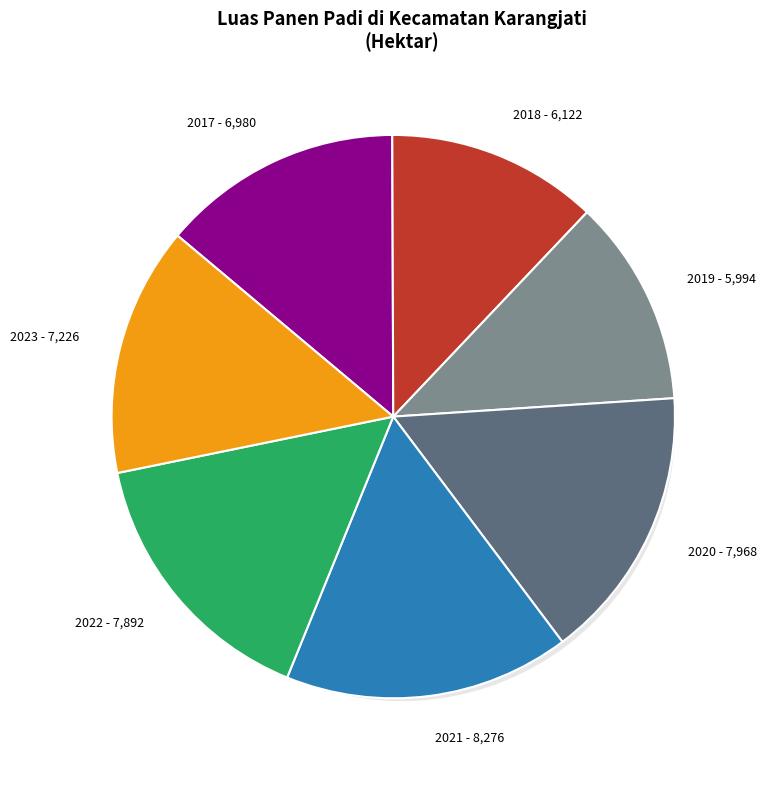

Is there a majority slice in this chart?

No